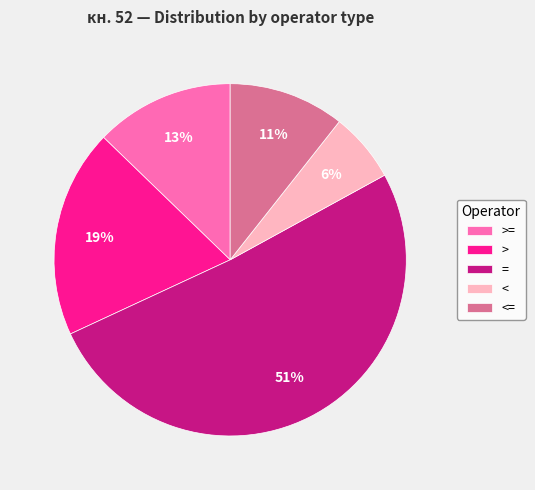

To the nearest percent, what is the average slice percentage?

20%